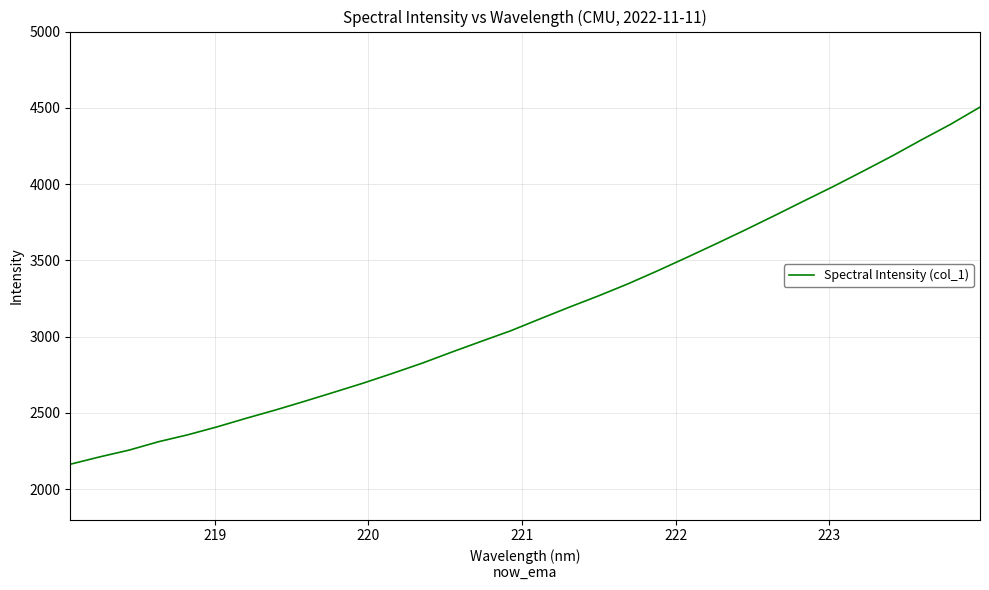

Count the number of categories in the chart.

32